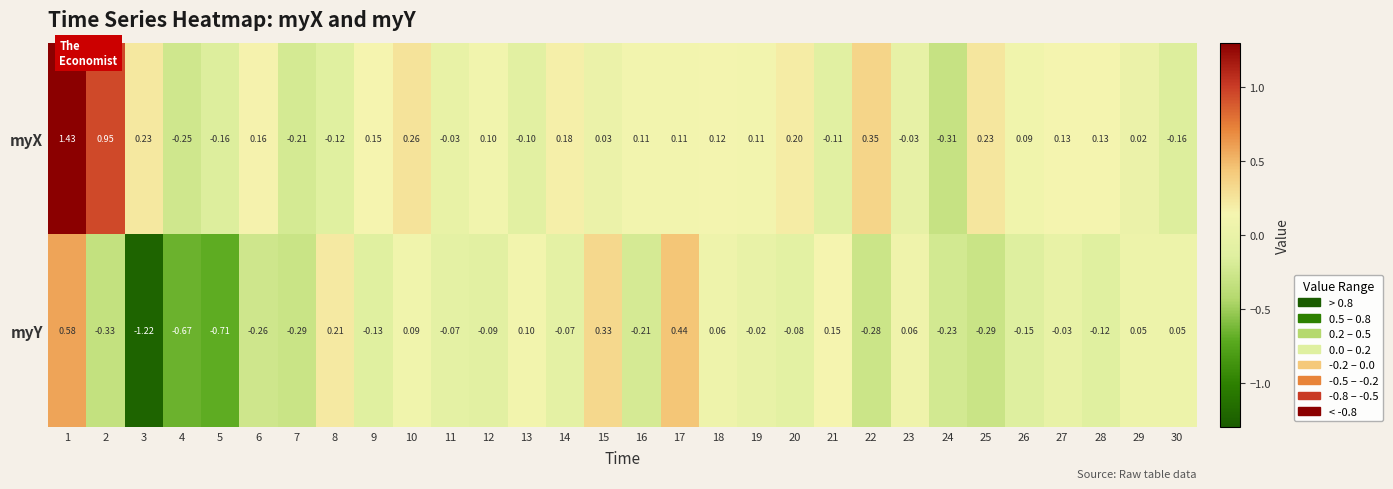

How many data points in myX are less than 0?

10